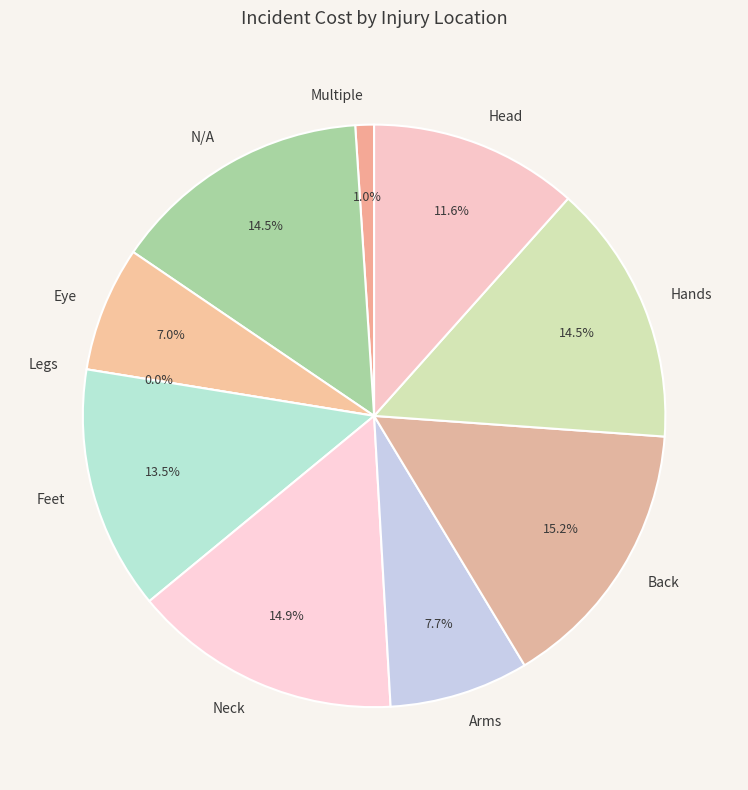

Count the number of slices in the pie.

10